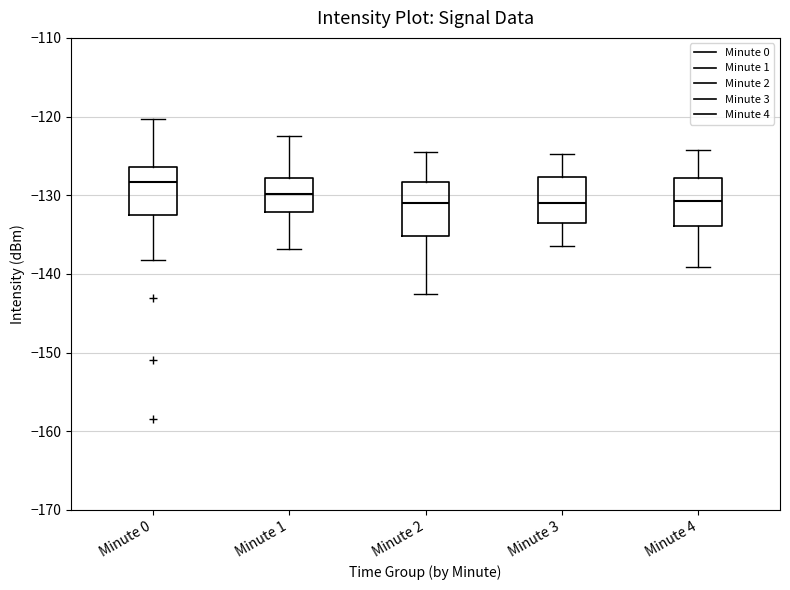

Reading left to right, transcribe this box plot: for each box, give where its median line is, the range the box spans, and where its two whiskers end, as read against the y-axis. The values are not printed on the chart, so give them approximately, as read against the axis.

Minute 0: median -128, box -133 to -126, whiskers -138 to -120
Minute 1: median -130, box -132 to -128, whiskers -137 to -123
Minute 2: median -131, box -135 to -128, whiskers -142 to -124
Minute 3: median -131, box -134 to -128, whiskers -136 to -125
Minute 4: median -131, box -134 to -128, whiskers -139 to -124